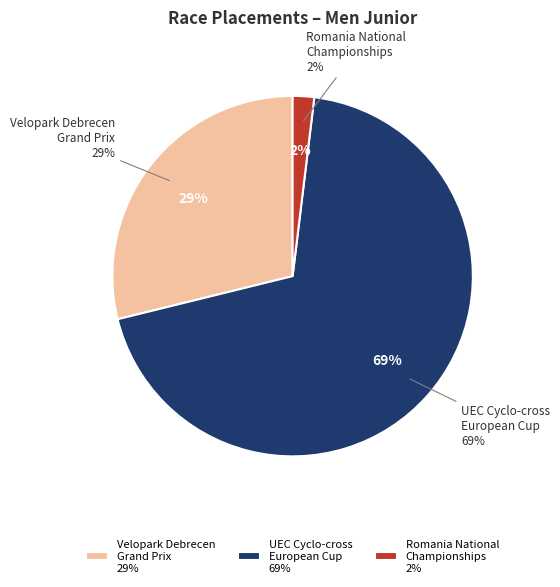

Is it true that UEC Cyclo-cross European Cup is 63% of the pie?

False